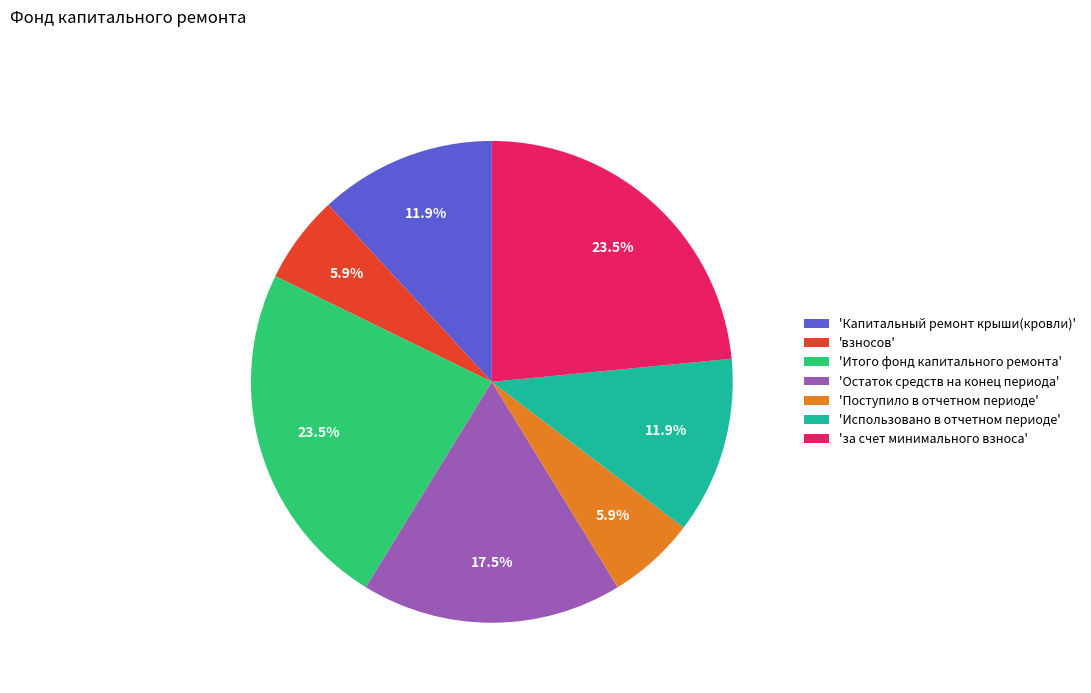

Count the number of slices in the pie.

7